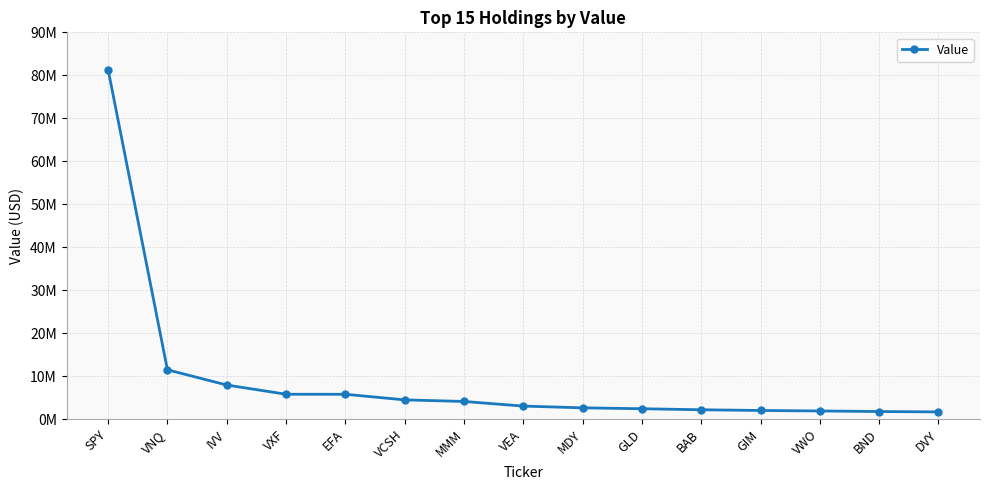

Does the chart have visible grid lines?

Yes